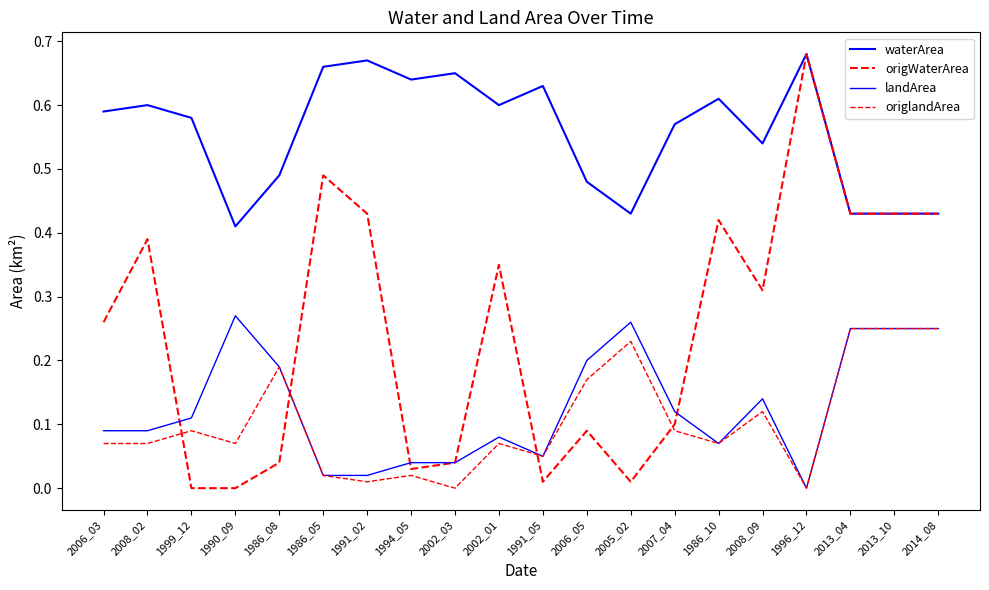

True or false: landArea has more than 0 interior local peaks.

True